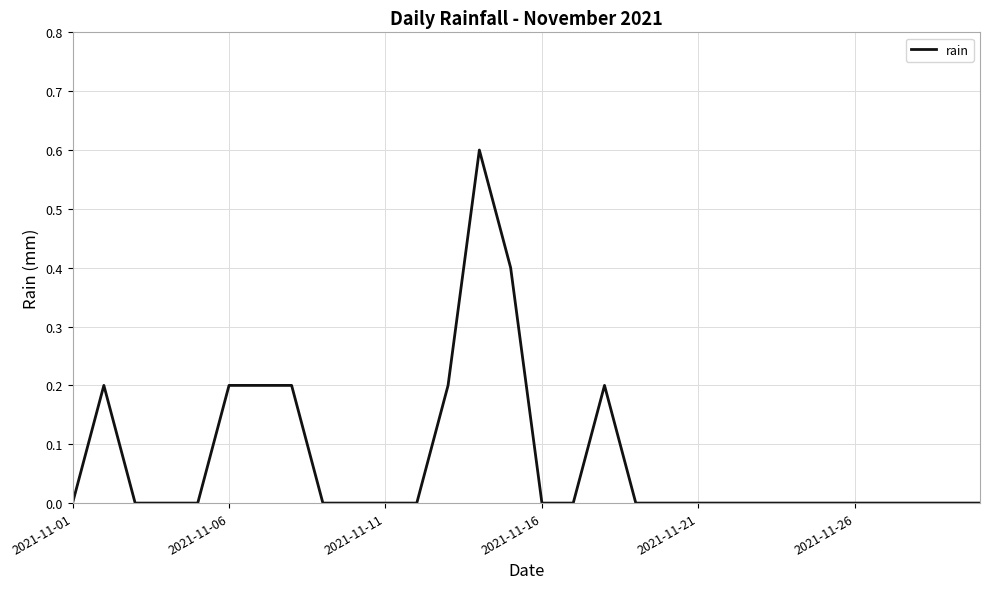

Reading left to right, transcribe all the data shown in this chart.

0.0	0.2	0.0	0.0	0.0	0.2	0.2	0.2	0.0	0.0	0.0	0.0	0.2	0.6	0.4	0.0	0.0	0.2	0.0	0.0	0.0	0.0	0.0	0.0	0.0	0.0	0.0	0.0	0.0	0.0